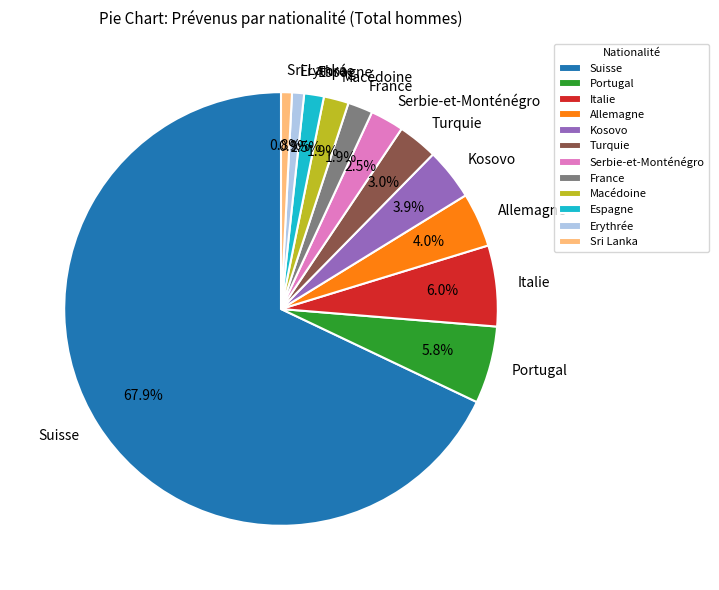

Is there a majority slice in this chart?

Yes